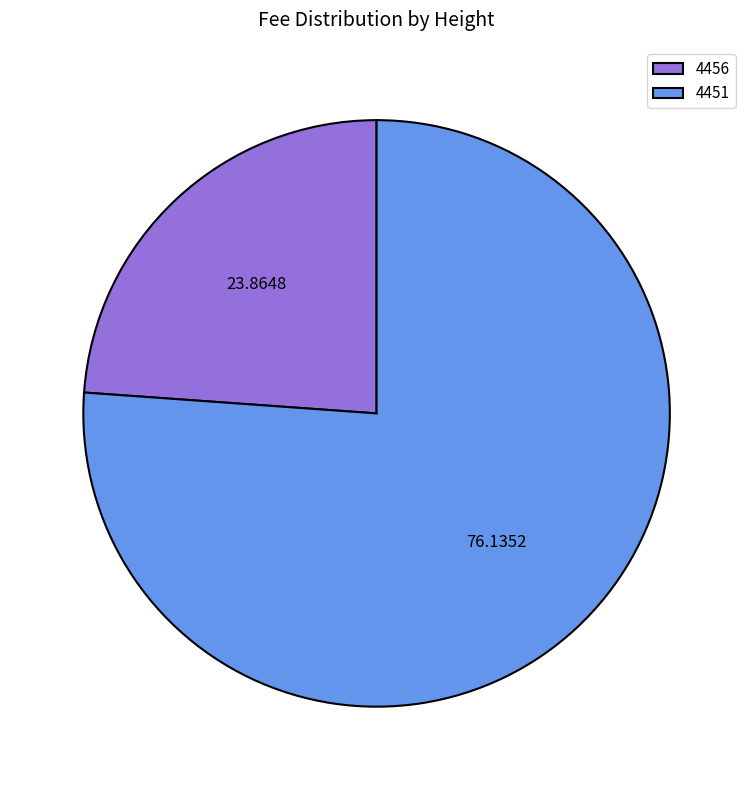

Is it true that 4451 is 76% of the pie?

True